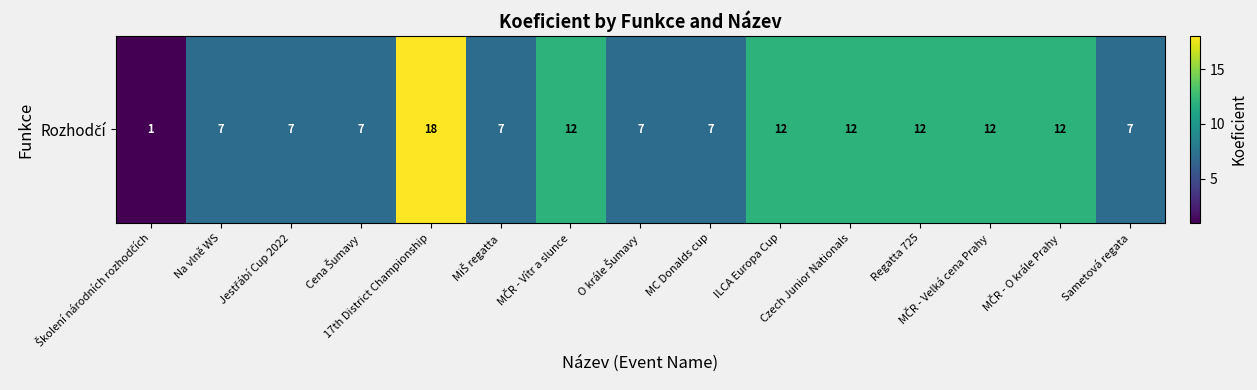

Read the value at MČR - O krále Prahy.

12